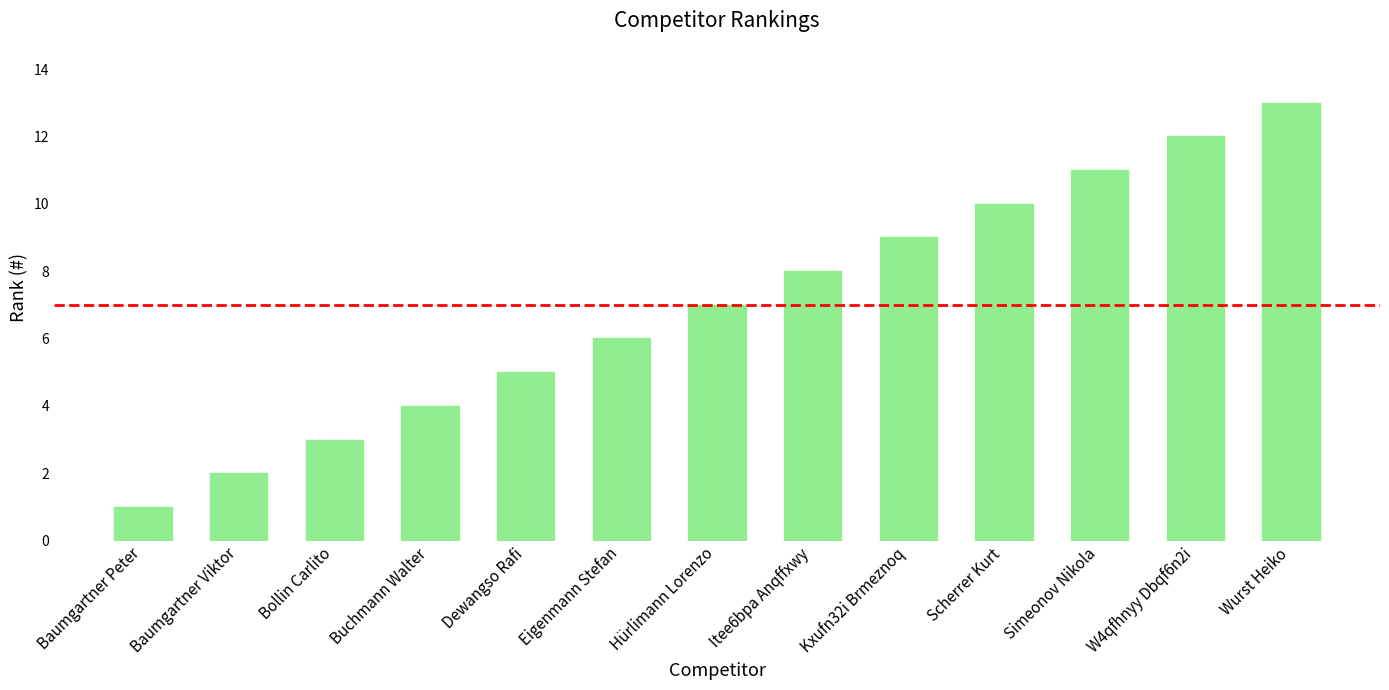

List the labels in order of value, smallest first.

Baumgartner Peter, Baumgartner Viktor, Bollin Carlito, Buchmann Walter, Dewangso Rafi, Eigenmann Stefan, Hürlimann Lorenzo, Itee6bpa Anqffxwy, Kxufn32i Brmeznoq, Scherrer Kurt, Simeonov Nikola, W4qfhnyy Dbqf6n2i, Wurst Heiko